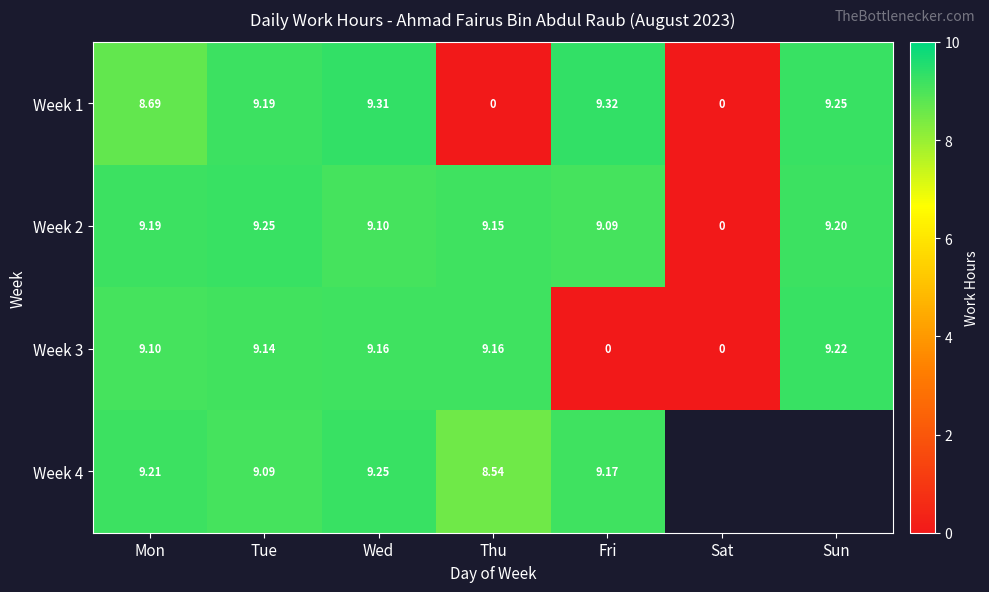

The value of Week 2 at Thu is 15.3. True or false?

False